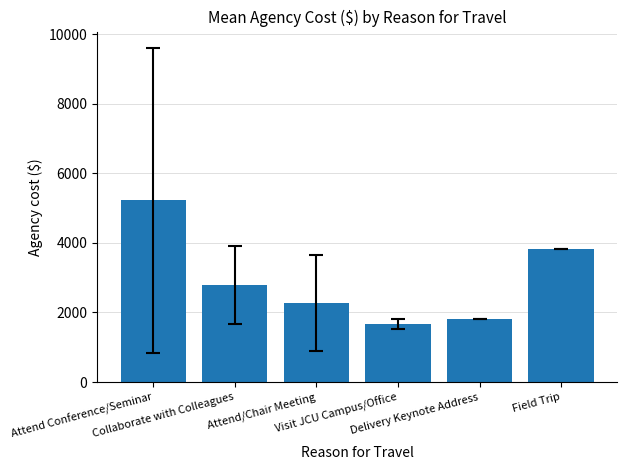

Rank the categories by value from highest to lowest.

Attend Conference/Seminar, Field Trip, Collaborate with Colleagues, Attend/Chair Meeting, Delivery Keynote Address, Visit JCU Campus/Office